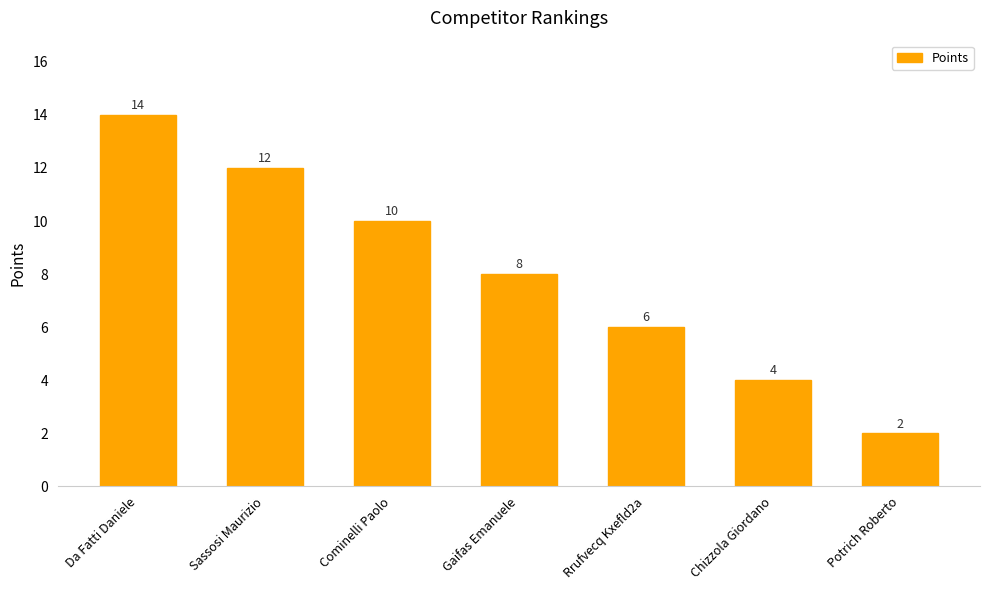

At which label does the data first exceed 8?

Da Fatti Daniele